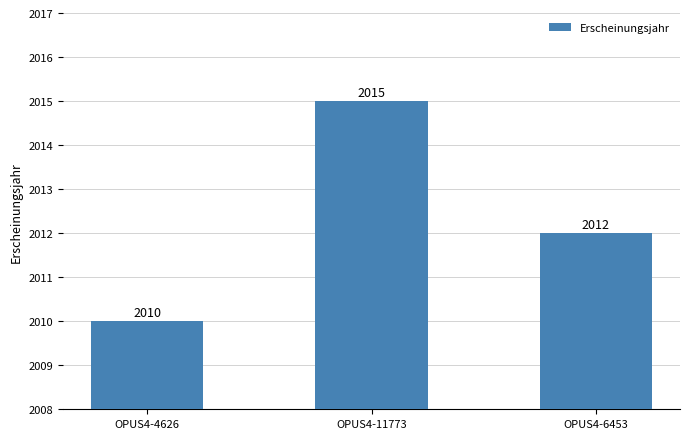

Between OPUS4-4626 and OPUS4-11773, which is larger?

OPUS4-11773